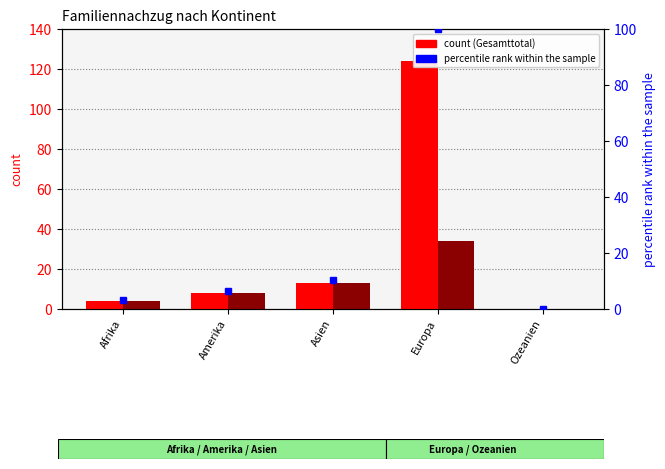

What position from the right is Amerika?

4